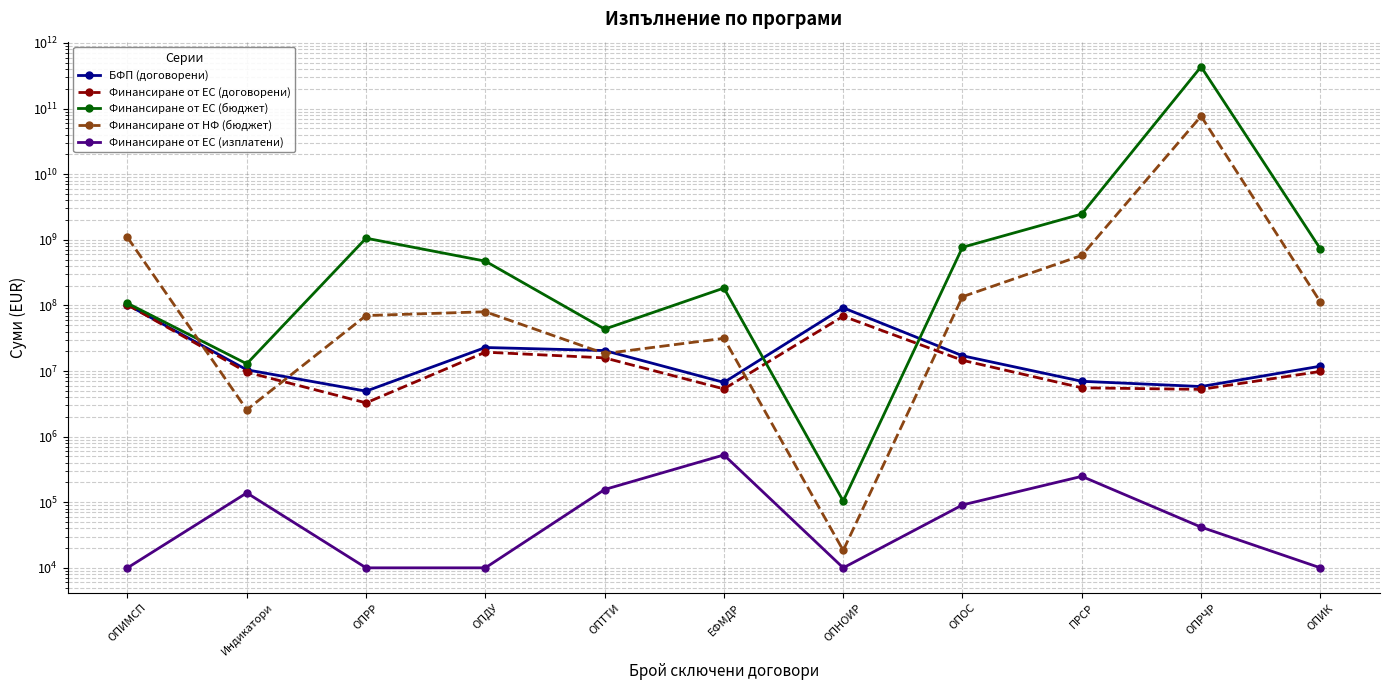

True or false: Финансиране от ЕС (бюджет) has a value of 12869727.9 at Индикатори.

True